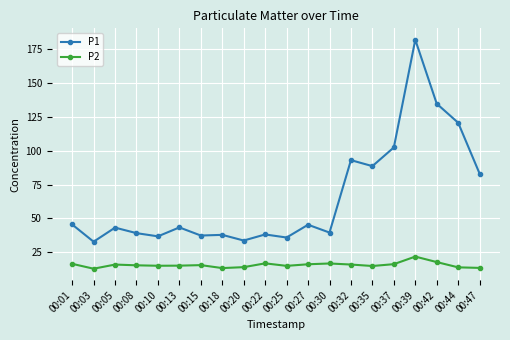

What is the maximum value shown in the chart?

182.2